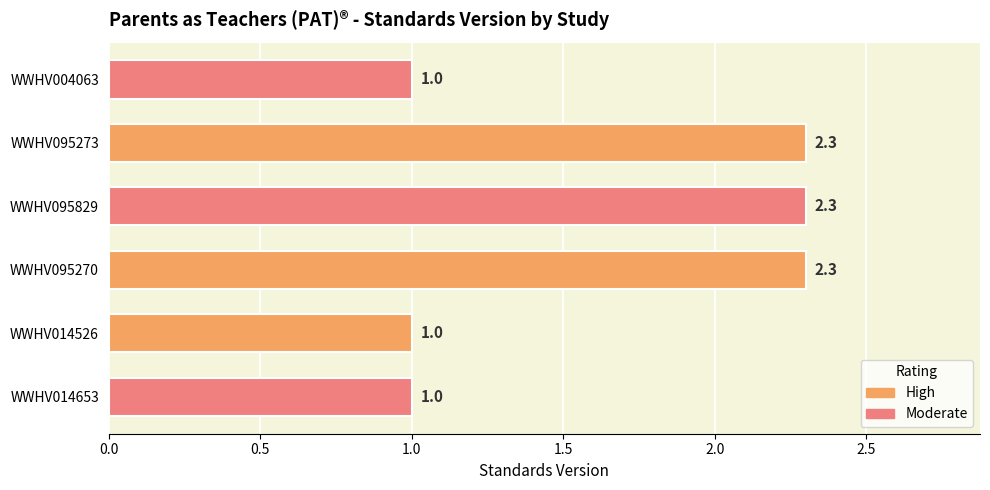

Approximately how many times larger is the value at WWHV004063 compared to WWHV014526?

1.0